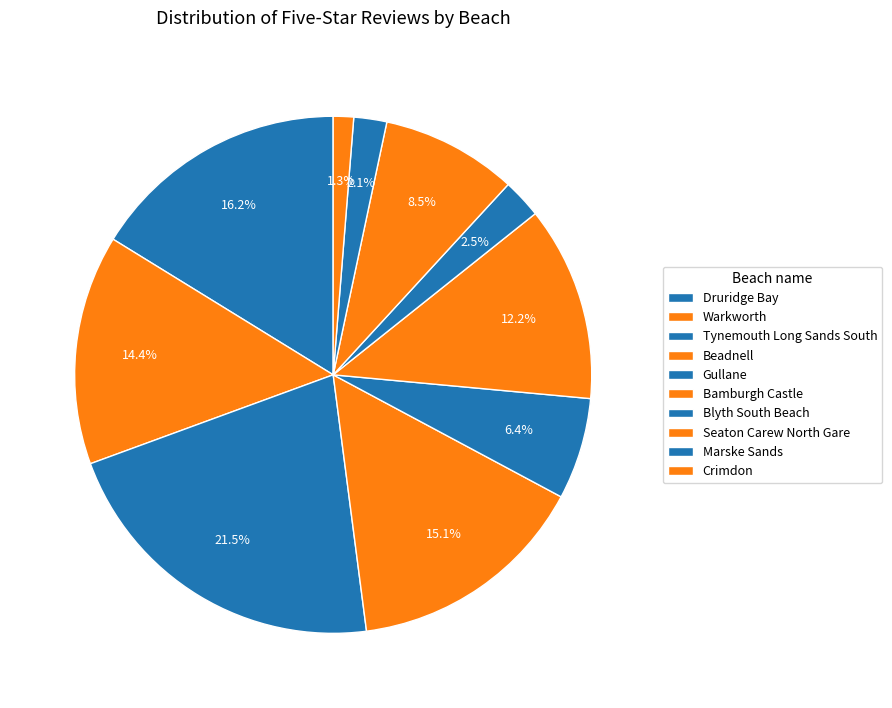

How many slices are in this pie chart?

10